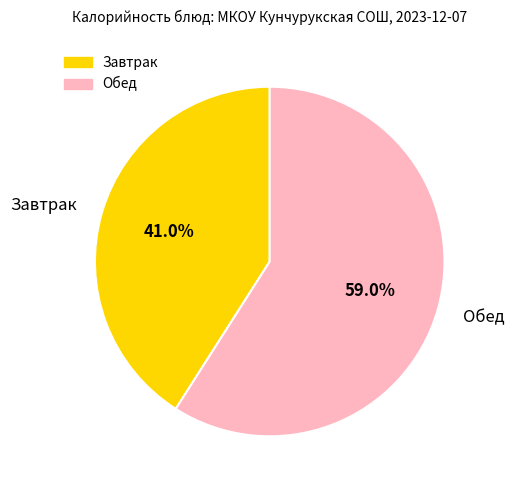

To the nearest percent, what is the average slice percentage?

50%